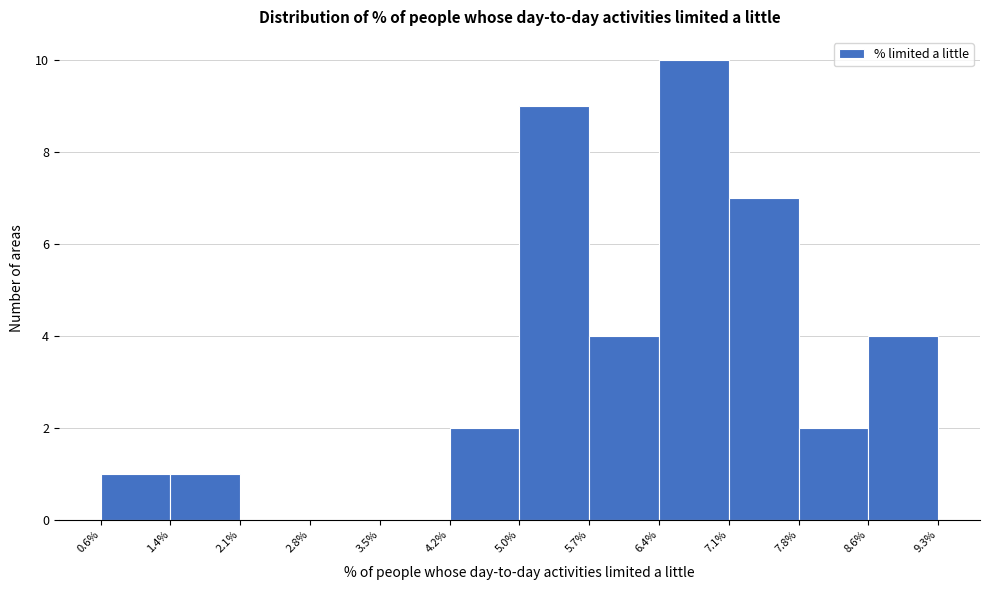

Reading left to right, transcribe this chart: for each bar, give the range it covers on the x-axis and its height. The values are not printed on the chart, so give them approximately, as read against the axis.

0.6% to 1.4%: 1
1.4% to 2.1%: 1
2.1% to 2.8%: 0
2.8% to 3.5%: 0
3.5% to 4.2%: 0
4.2% to 5.0%: 2
5.0% to 5.7%: 9
5.7% to 6.4%: 4
6.4% to 7.1%: 10
7.1% to 7.8%: 7
7.8% to 8.6%: 2
8.6% to 9.3%: 4